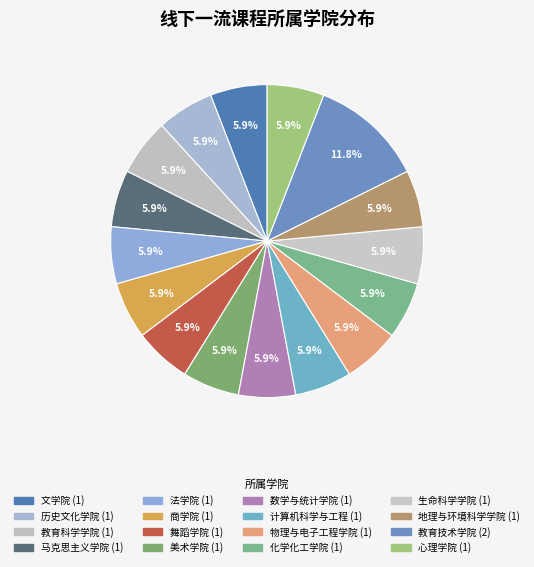

Which slice is the largest?

教育技术学院